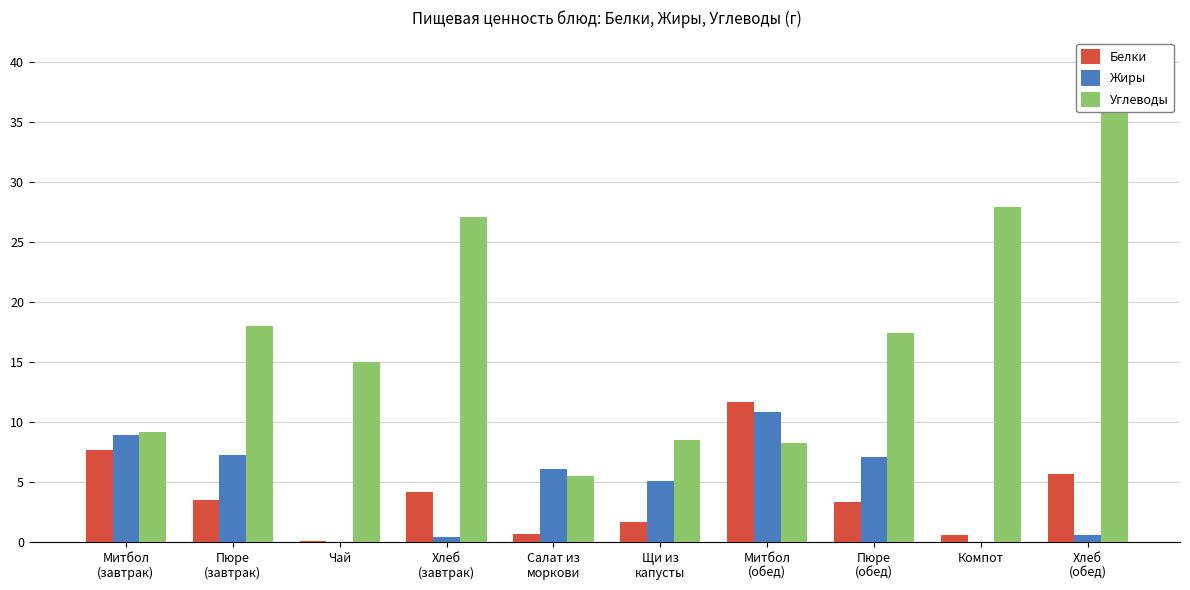

At which label is Углеводы closest to 21?

Пюре
(завтрак)